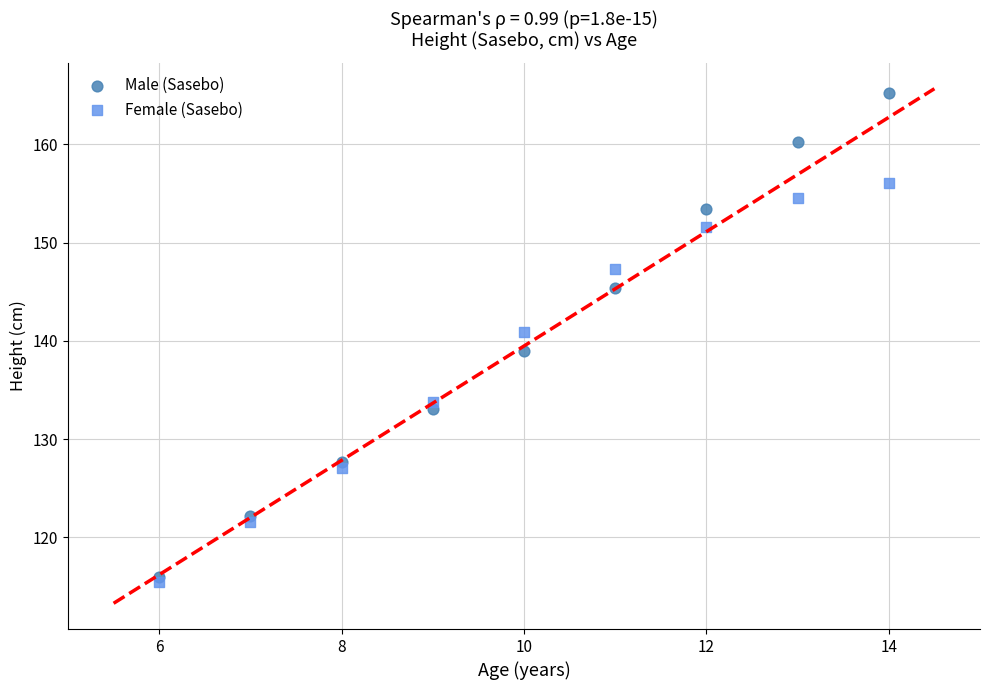

In the Female (Sasebo) series, what Y value is closest to 135?

133.8